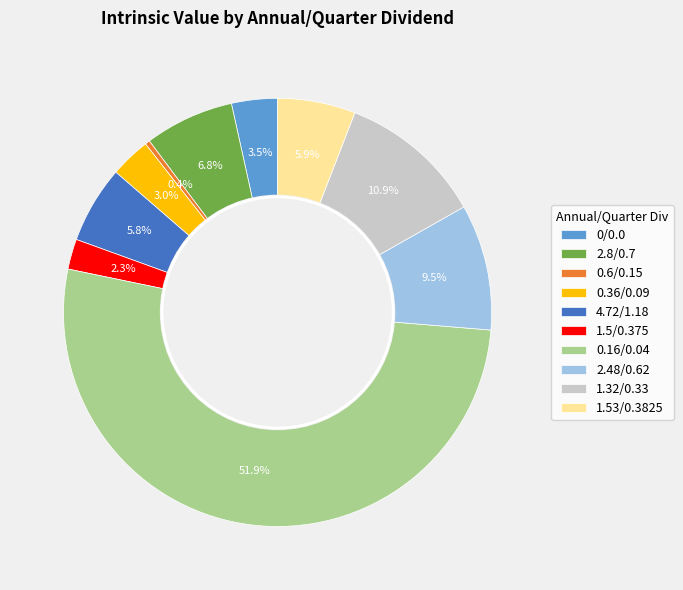

How many slices are in this pie chart?

10